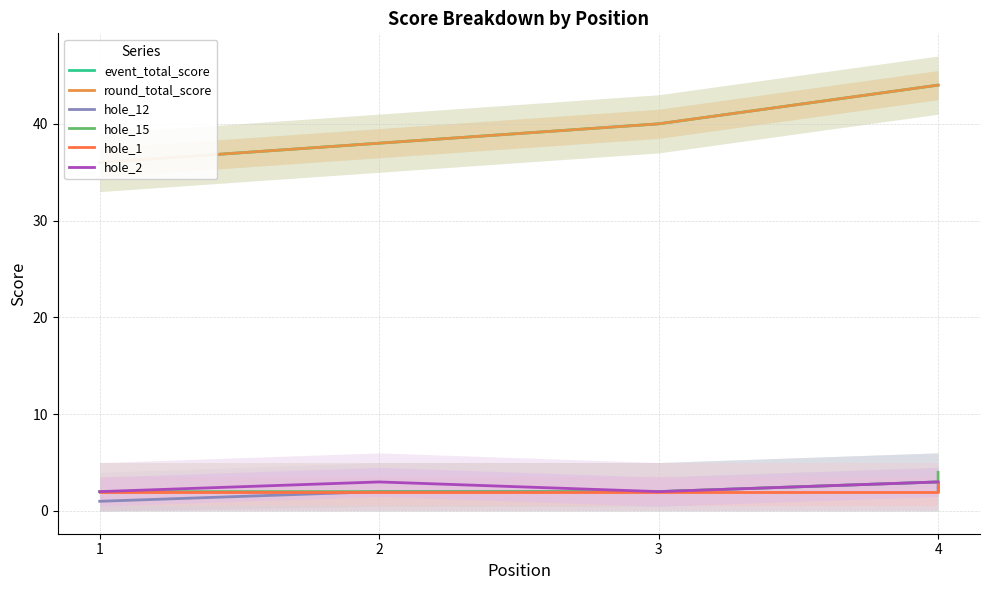

Which series has the largest total across all categories?

event_total_score